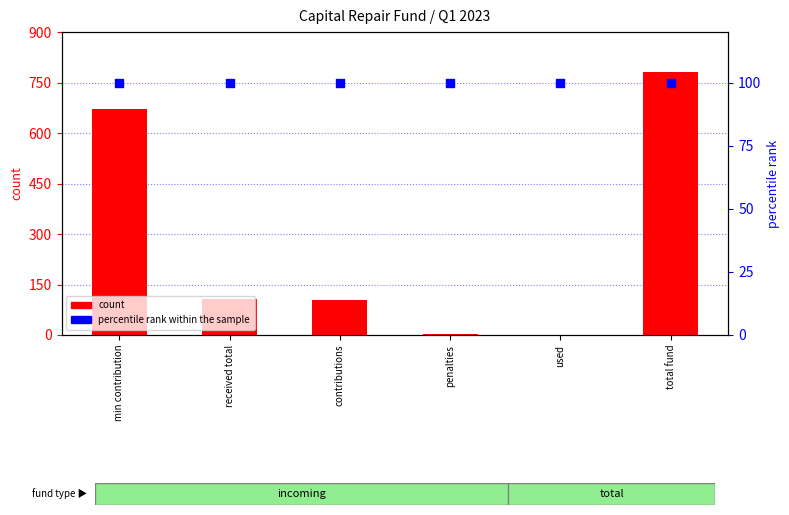

At how many categories does at least one series exceed 580?

2